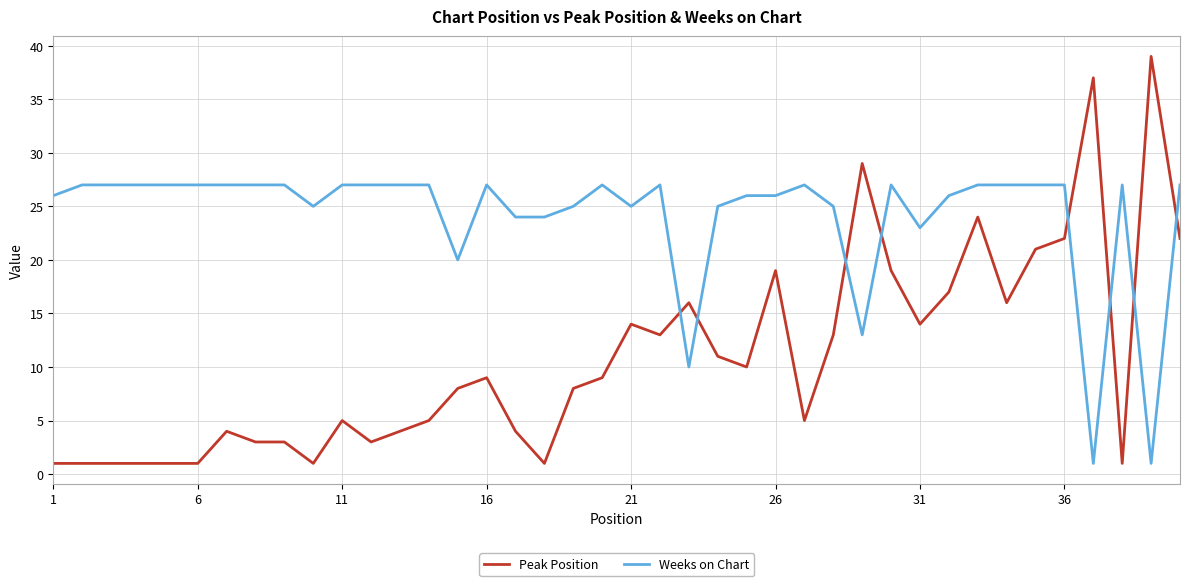

List the series in order of their overall mean, highest first.

Weeks on Chart, Peak Position